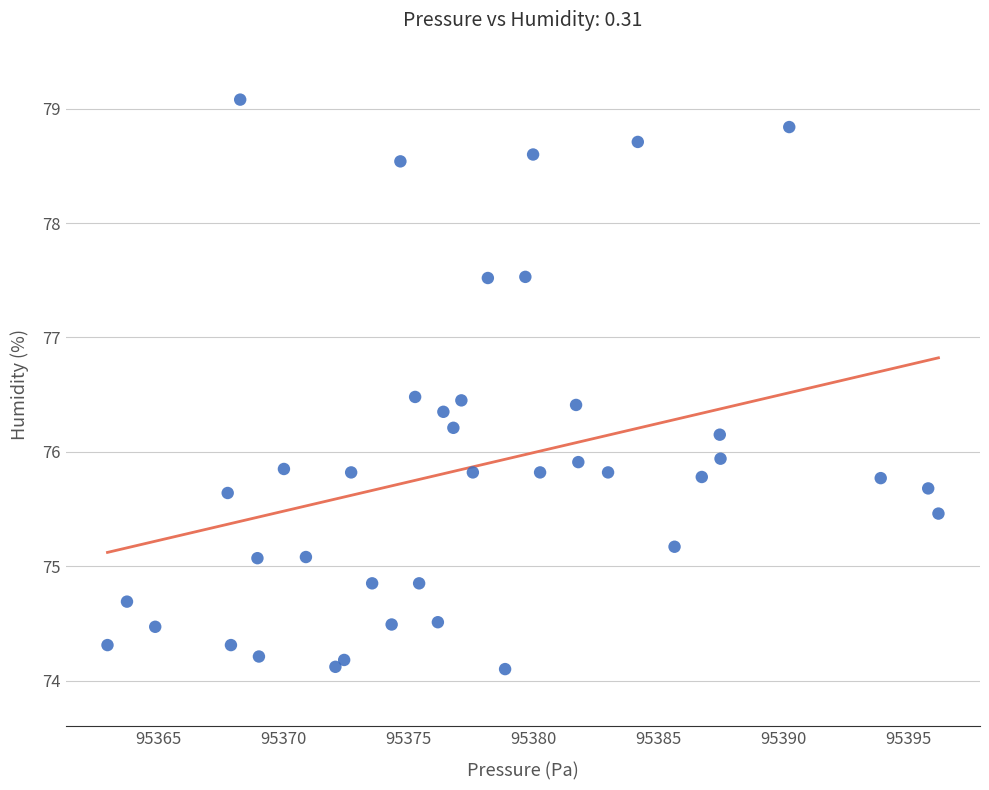

What is the range of Y values (max minus min)?

5.0